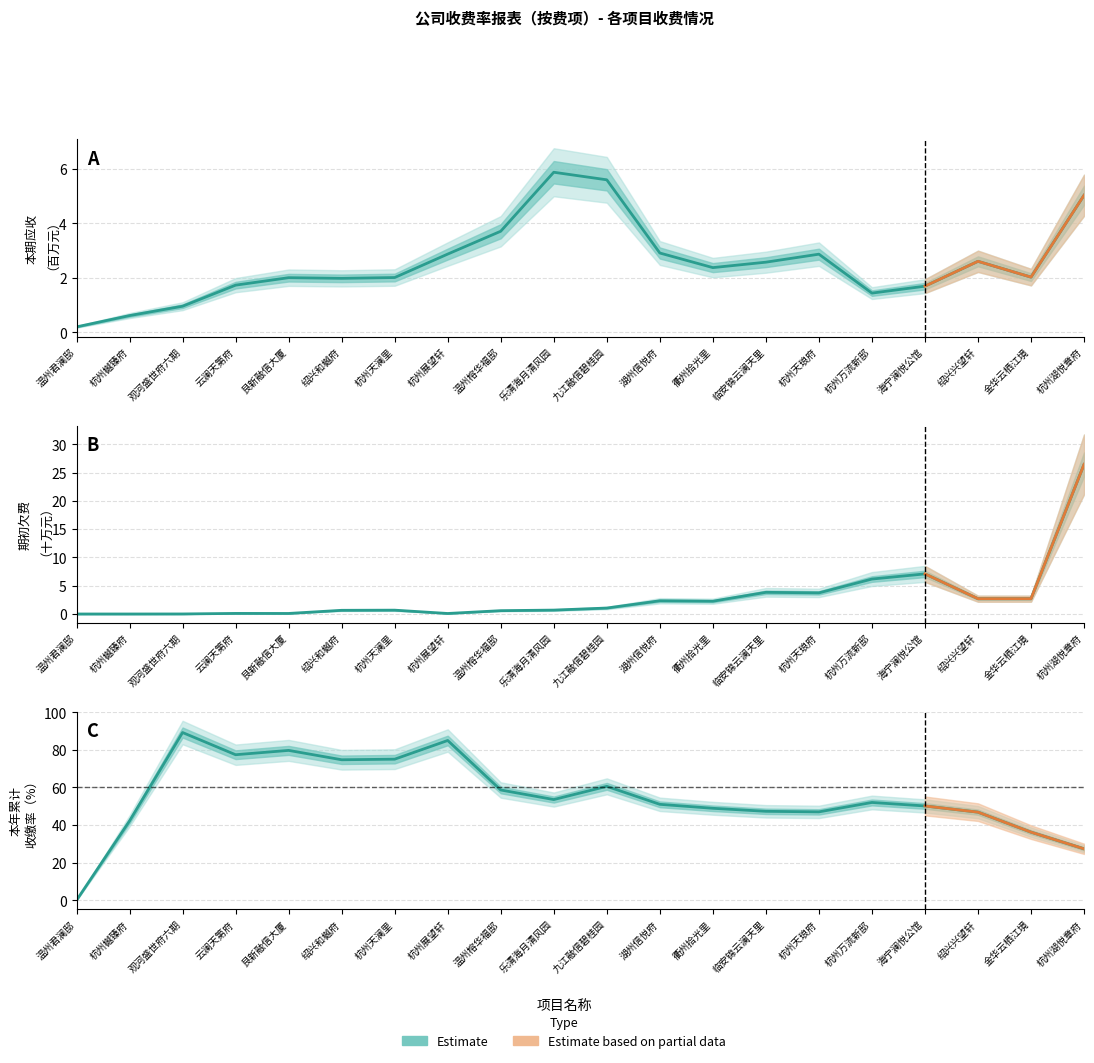

How many intersections are there between 期初欠费（十万元） and 本期应收（百万元）?

1